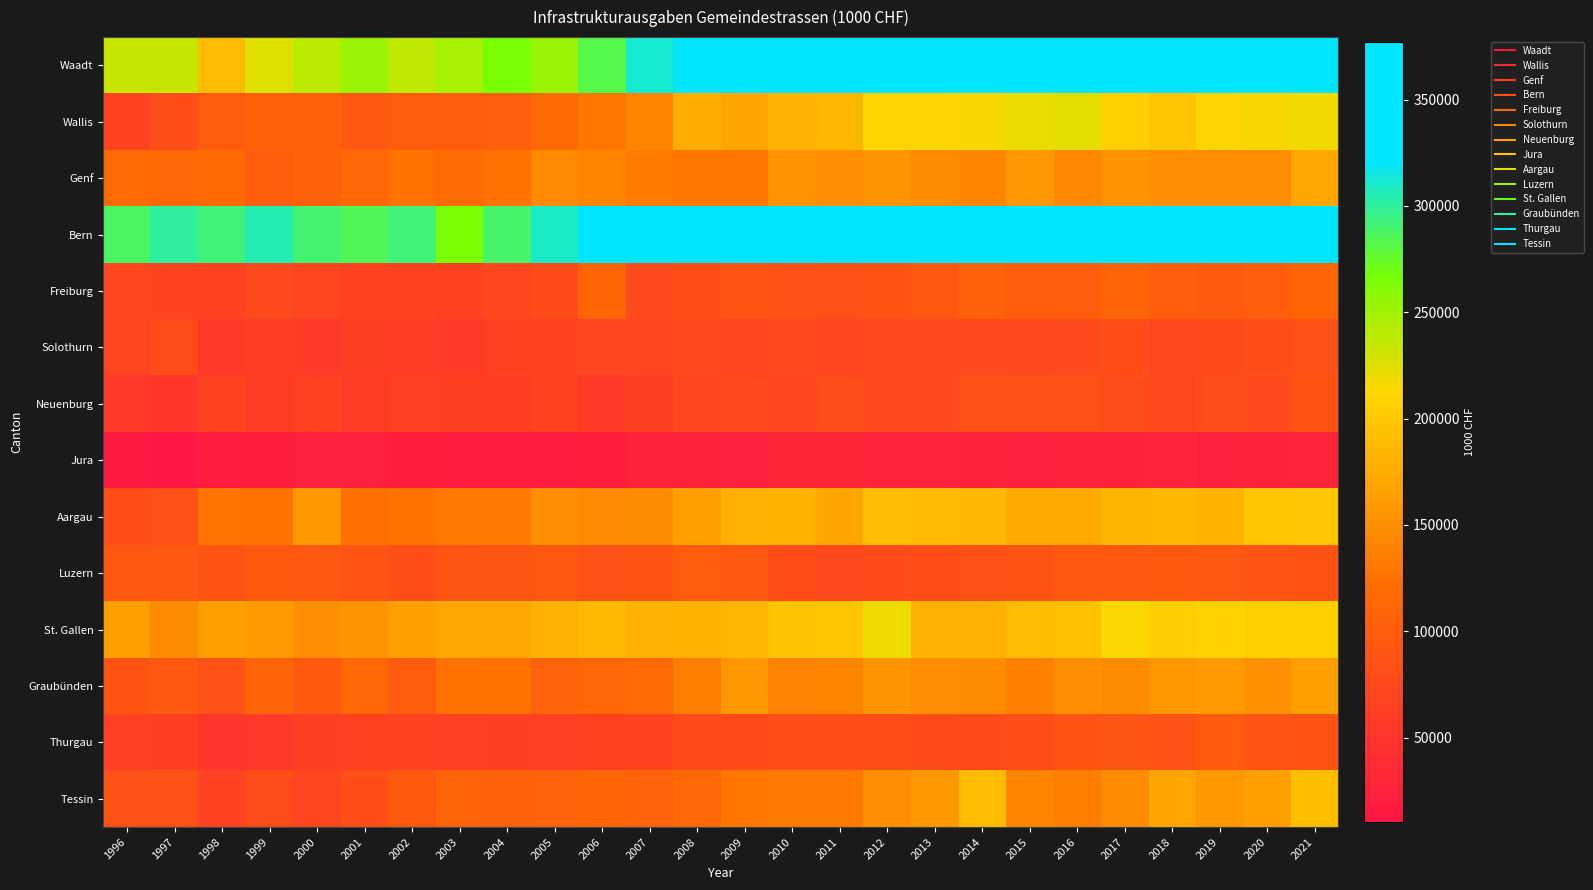

What is the difference between the highest and lowest values at 1996?

271847